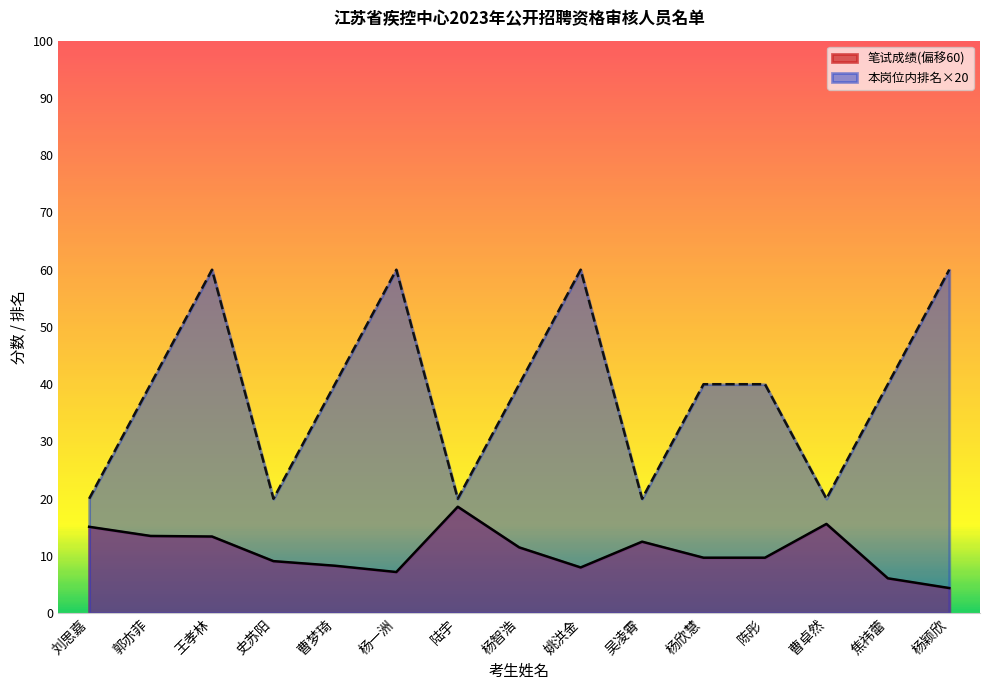

The value of 笔试成绩 at 吴凌霄 is 12.5. True or false?

True